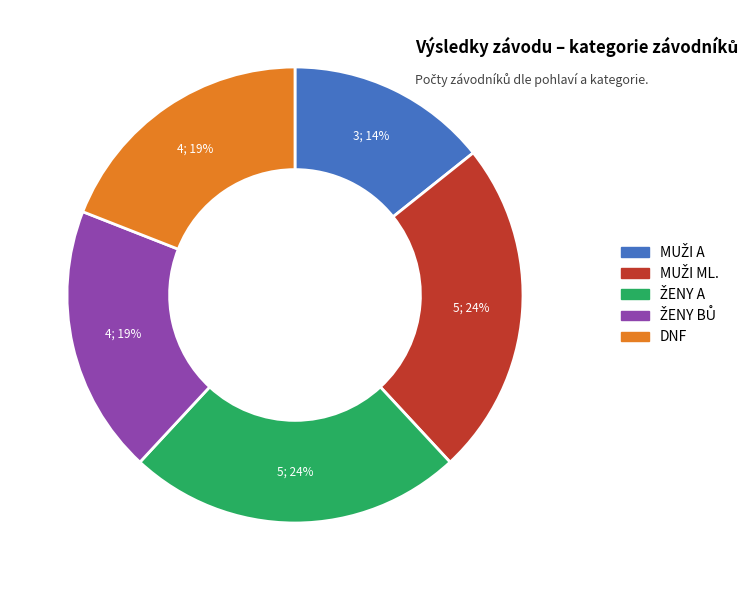

To the nearest percent, what is the difference between the largest and smallest slice percentages?

10%